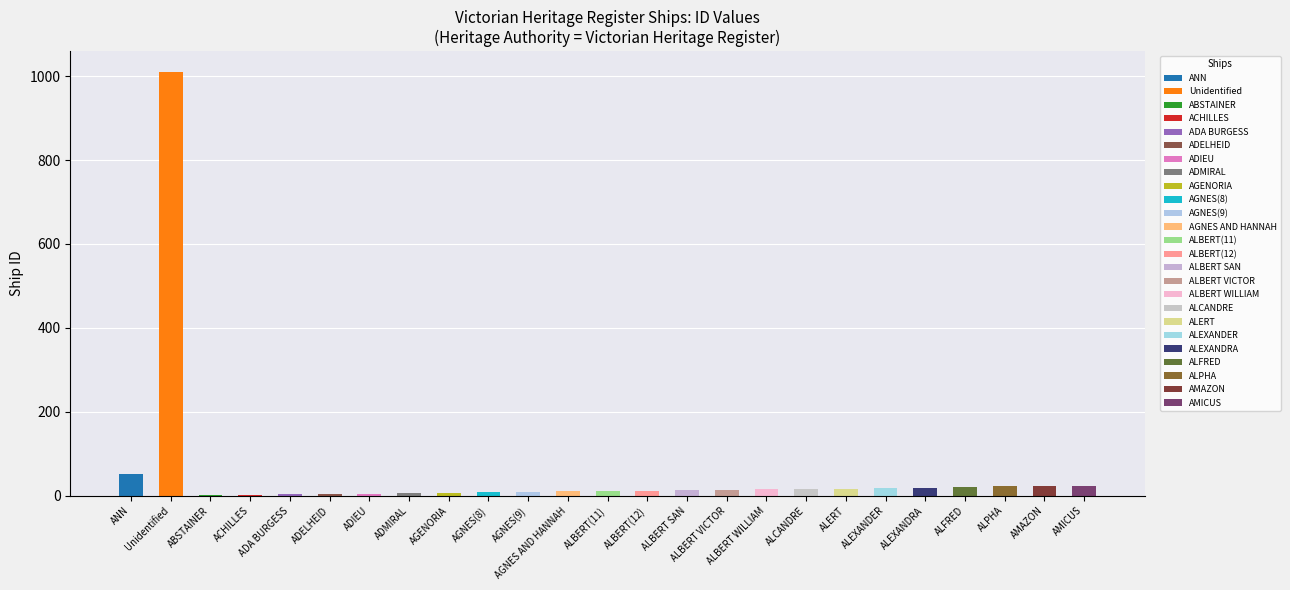

The value at ADIEU is 3. True or false?

False